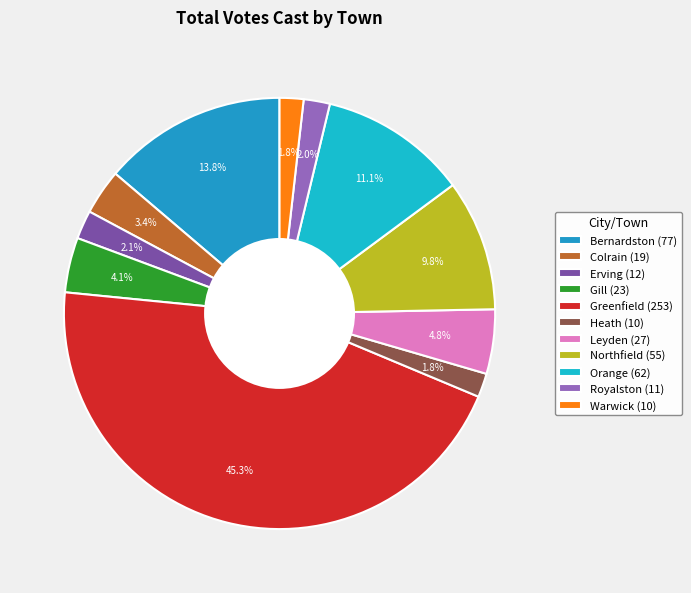

To the nearest percent, what is the average slice percentage?

9%